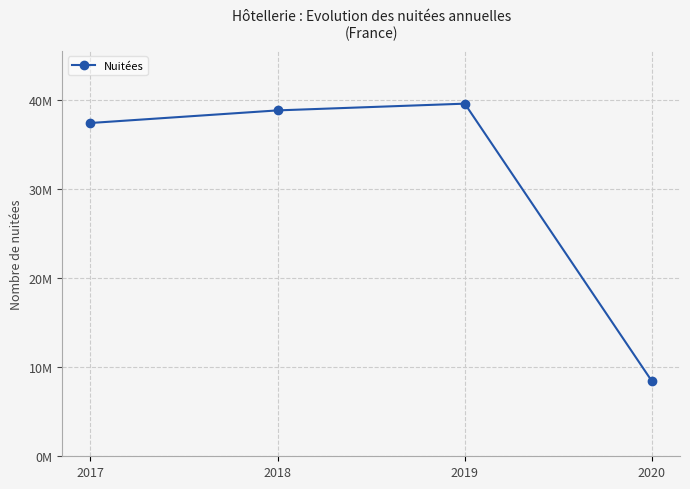

Is this an area chart (filled region under the line)?

No